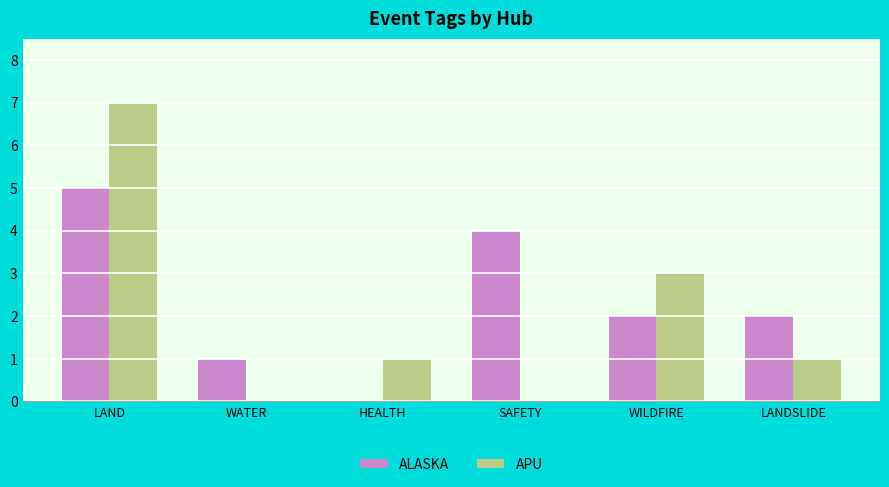

Which series changed the most between LAND and HEALTH?

APU